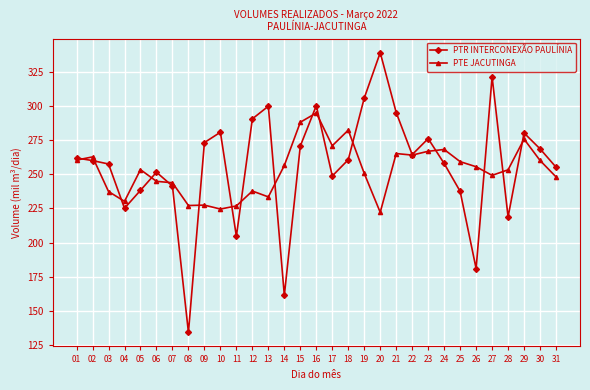

What is the value of the PTR INTERCONEXÃO PAULÍNIA point at the 4th from the left?

225.1